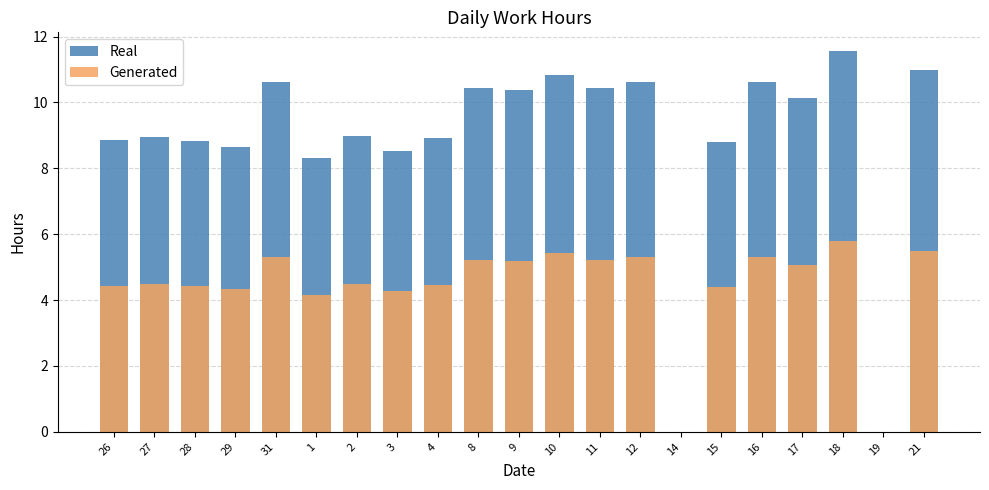

Reading left to right, what are all the values shown in this chart?

Real: 26=8.9	27=8.9	28=8.8	29=8.7	31=10.6	1=8.3	2=9.0	3=8.5	4=8.9	8=10.4	9=10.4	10=10.8	11=10.4	12=10.6	14=0.0	15=8.8	16=10.6	17=10.1	18=11.6	19=0.0	21=11.0
Generated: 26=4.4	27=4.5	28=4.4	29=4.3	31=5.3	1=4.2	2=4.5	3=4.3	4=4.5	8=5.2	9=5.2	10=5.4	11=5.2	12=5.3	14=0.0	15=4.4	16=5.3	17=5.1	18=5.8	19=0.0	21=5.5